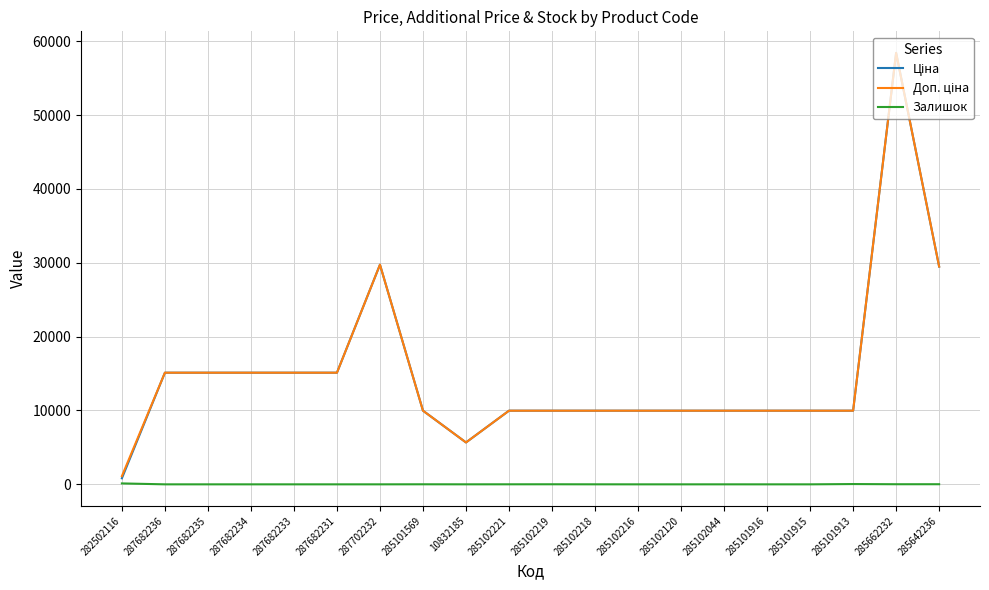

What is the greatest value displayed?

58426.5